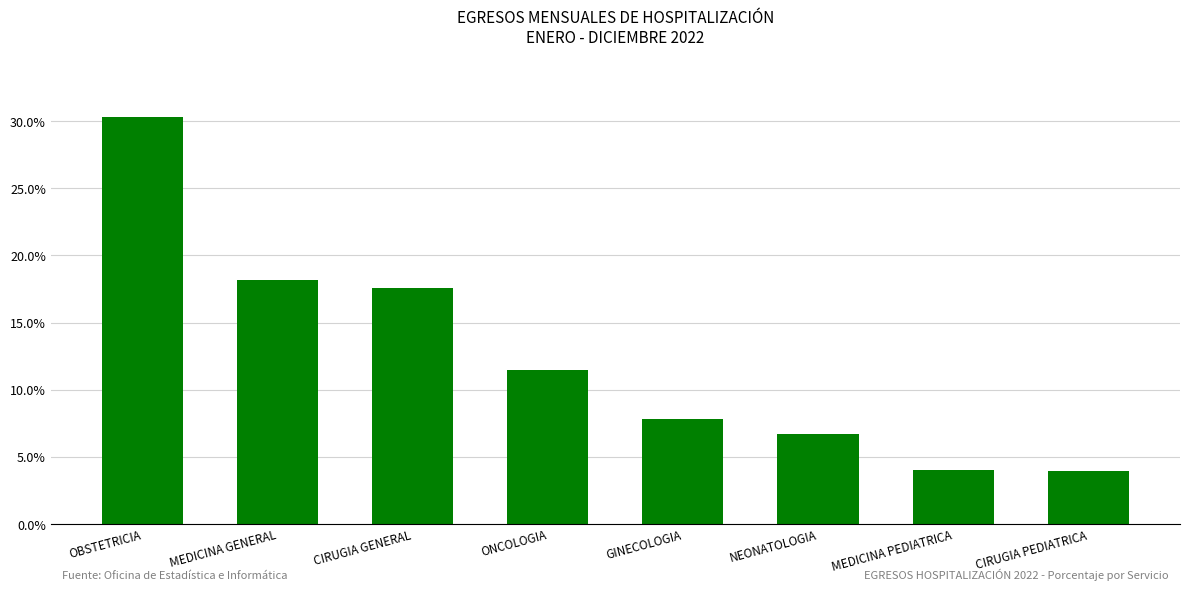

What is the label of the 6th bar from the right?

CIRUGIA GENERAL